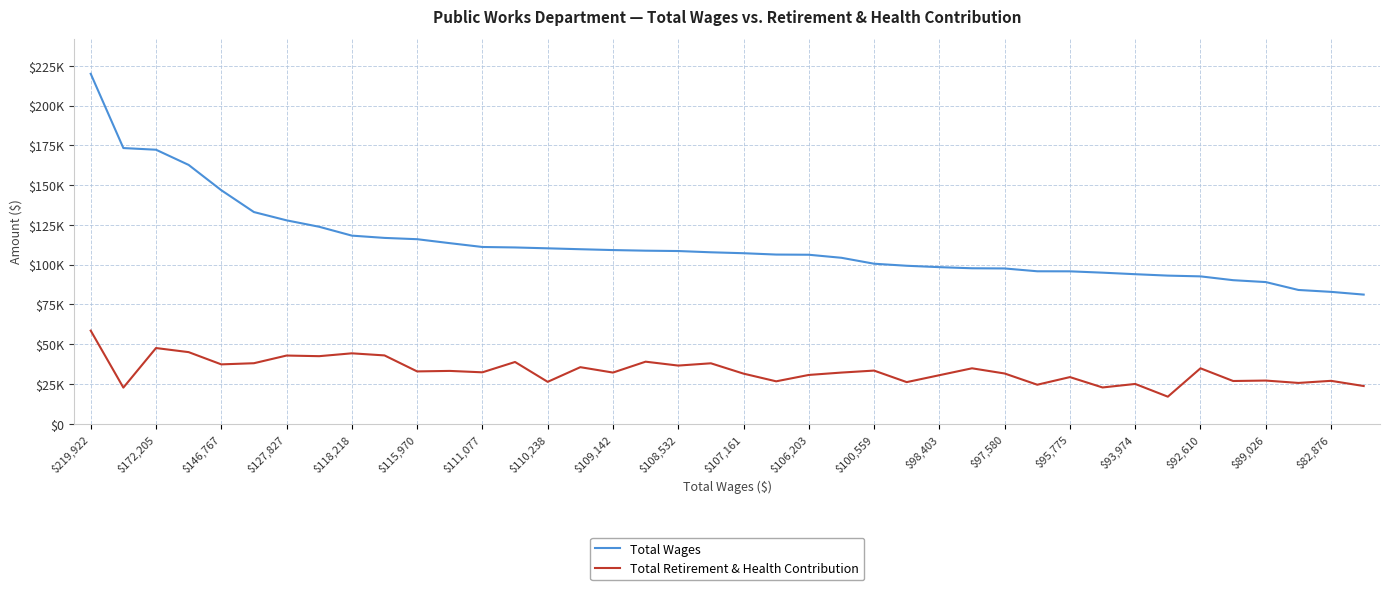

Does the chart display data point markers on the line(s)?

No